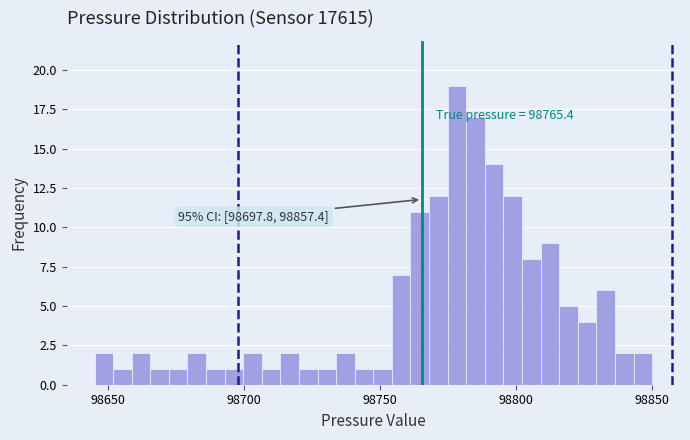

Read against the x-axis, roughly where is the centre of the tallest bar?

98780